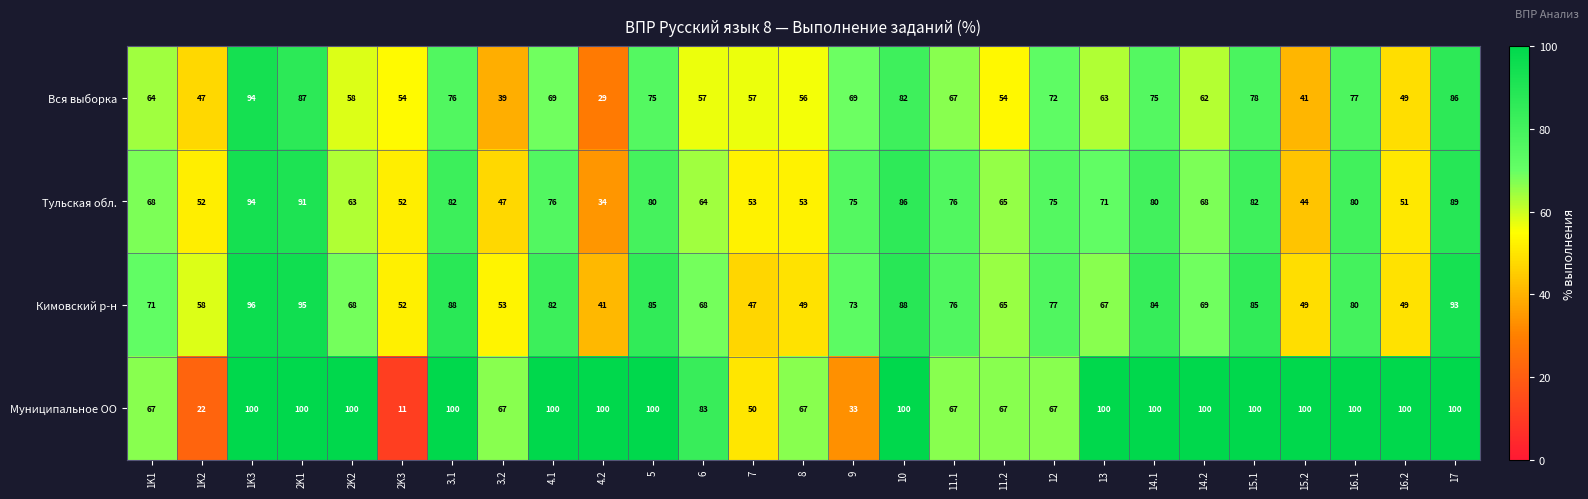

What is the difference between the second highest and minimum values in the Муниципальное ОО series?

89